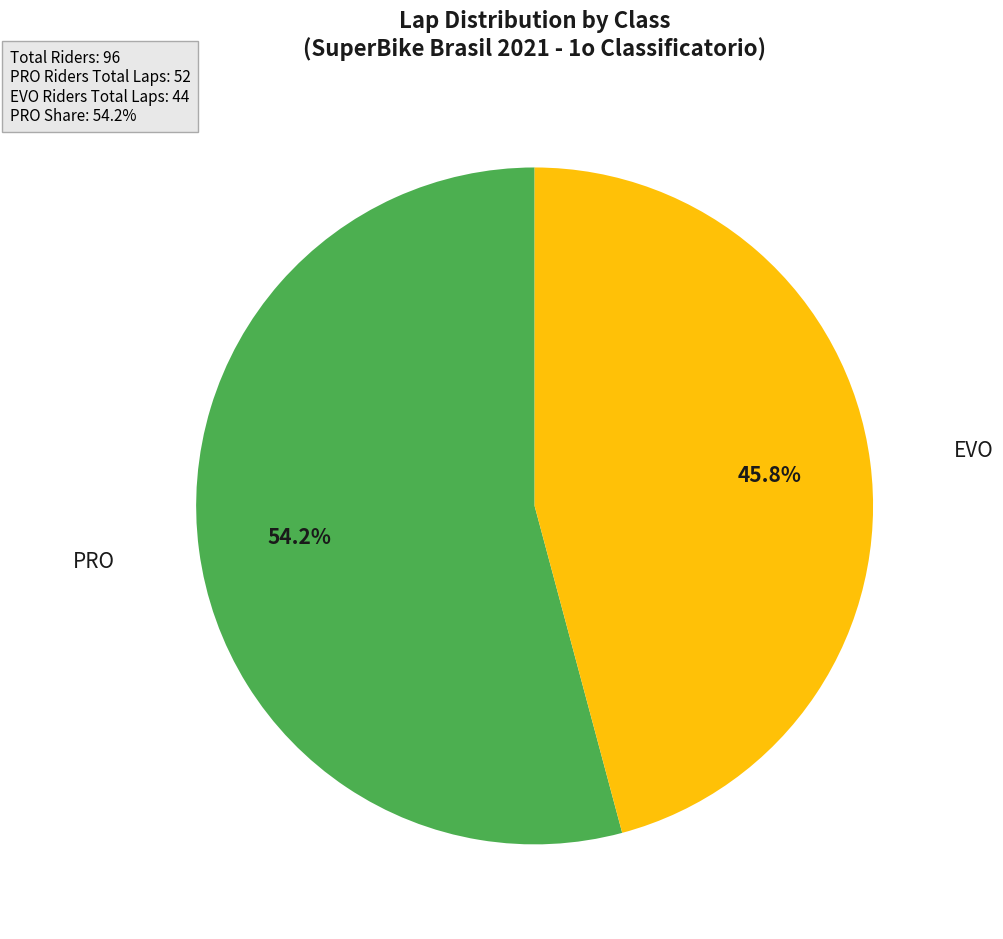

Is there any slice that represents more than half of the pie?

Yes